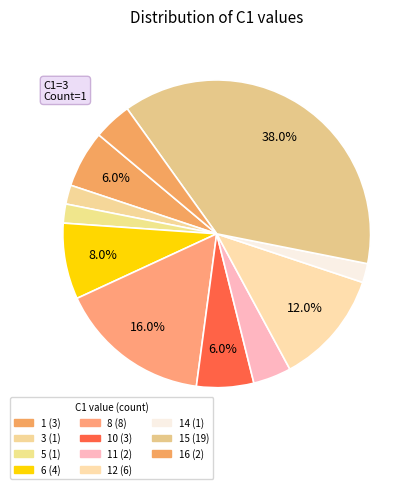

Does any single category account for the majority?

No